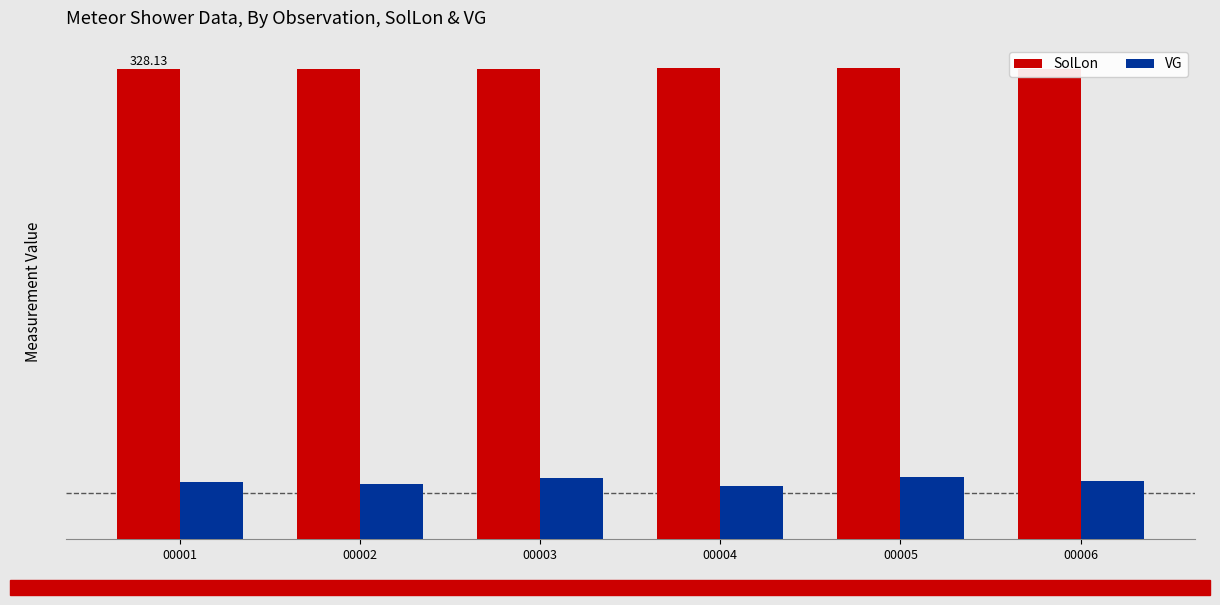

What is the average value of the VG series?

40.4